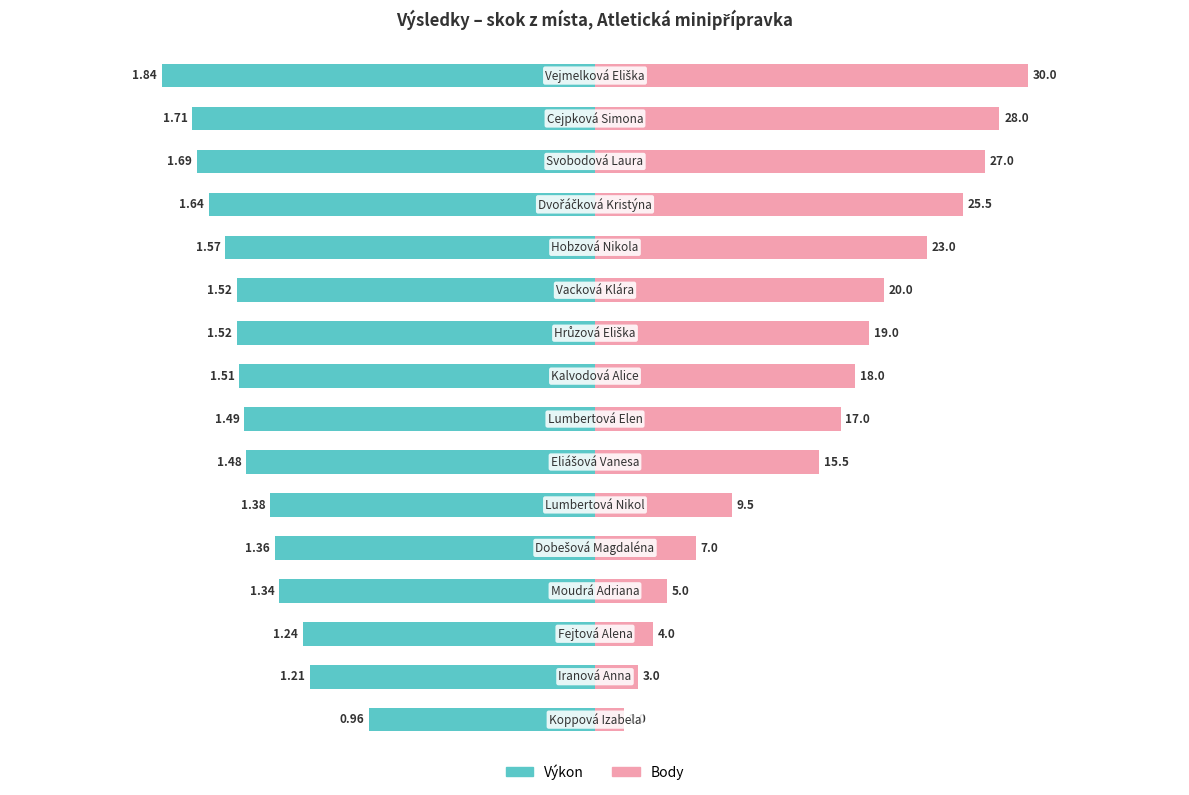

Which series has the largest total across all categories?

Body